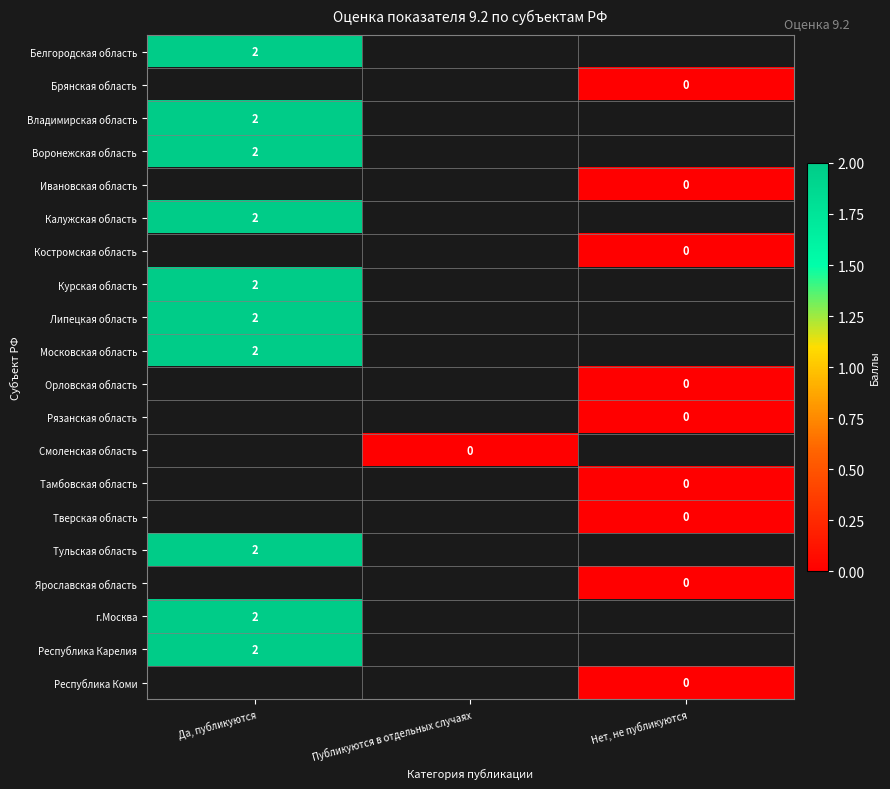

At Да, публикуются, list the series in order from smallest to largest.

Белгородская область, Брянская область, Владимирская область, Воронежская область, Ивановская область, Калужская область, Костромская область, Курская область, Липецкая область, Московская область, Орловская область, Рязанская область, Смоленская область, Тамбовская область, Тверская область, Тульская область, Ярославская область, г.Москва, Республика Карелия, Республика Коми